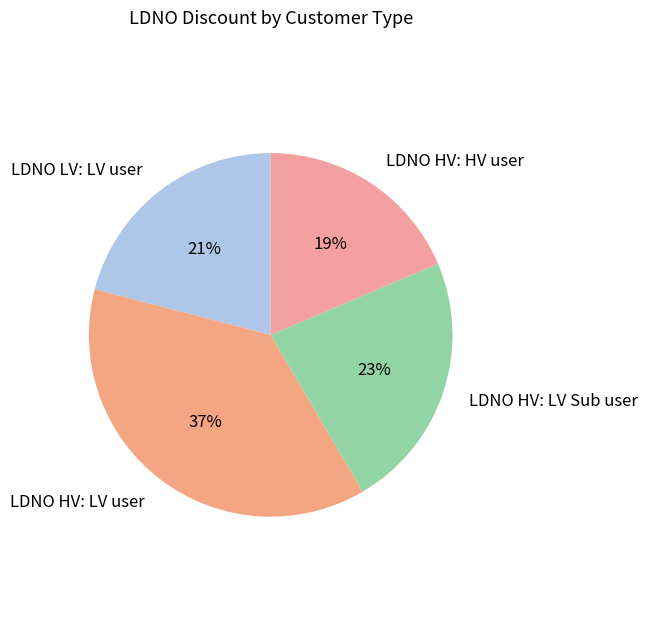

Which category has the smallest portion of the pie?

LDNO HV: HV user